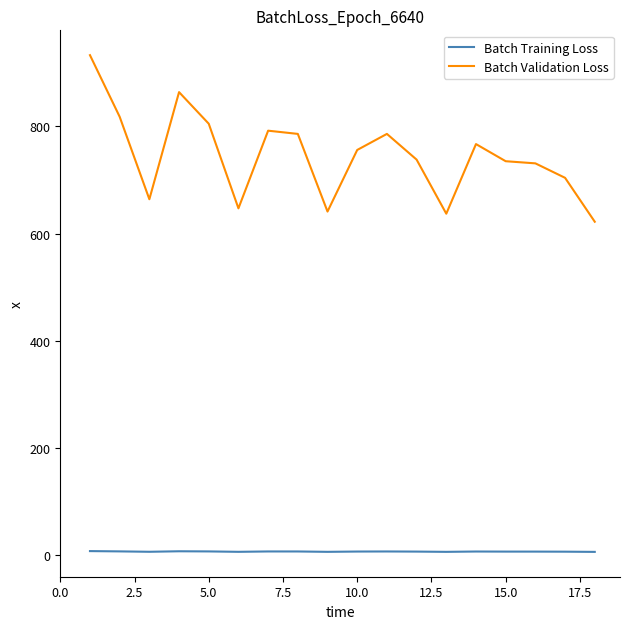

What is the maximum value shown in the chart?

933.0